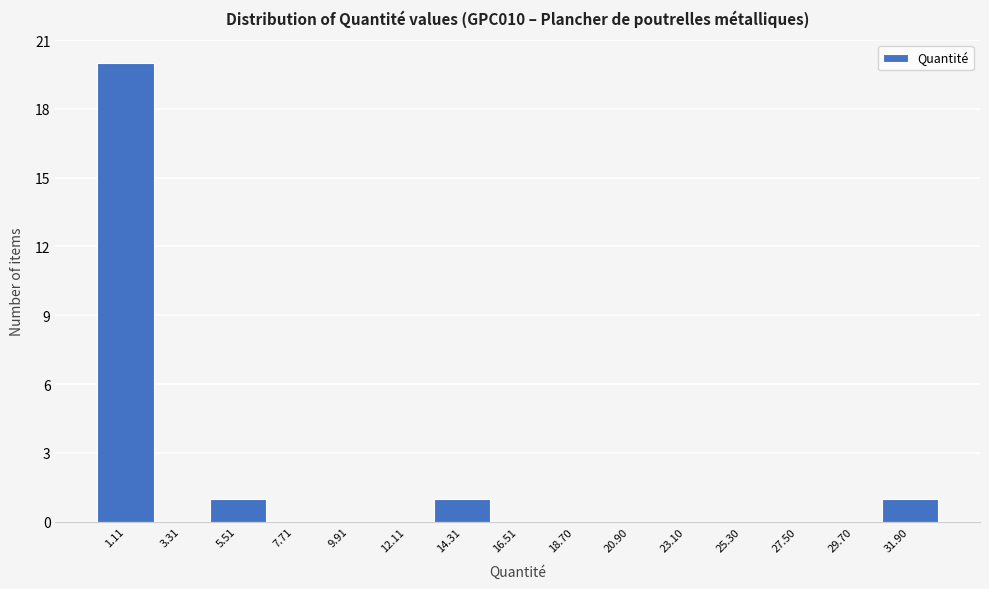

Reading left to right, transcribe this chart: for each bar, give the range it covers on the x-axis and its height. Neither the bar edges nor the heights are printed on the chart, so give them approximately, as read against the axes.

0.0 to 2.0: 20
2.0 to 4.5: 0
4.5 to 6.5: 1
6.5 to 9.0: 0
9.0 to 11.0: 0
11.0 to 13.0: 0
13.0 to 15.5: 1
15.5 to 17.5: 0
17.5 to 20.0: 0
20.0 to 22.0: 0
22.0 to 24.0: 0
24.0 to 26.5: 0
26.5 to 28.5: 0
28.5 to 31.0: 0
31.0 to 33.0: 1